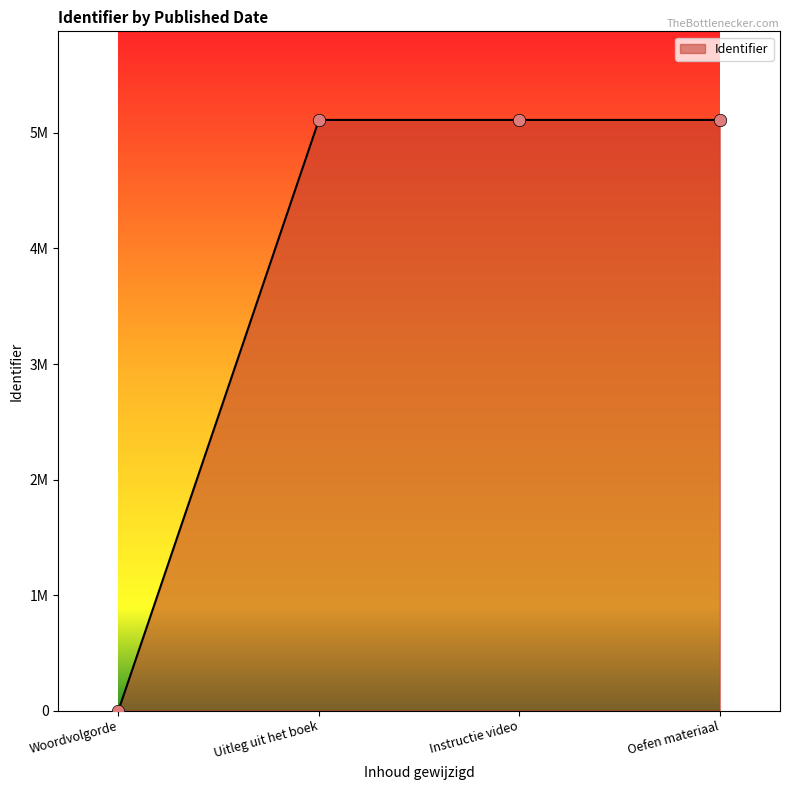

Which has a higher value, Instructie video or Woordvolgorde?

Instructie video